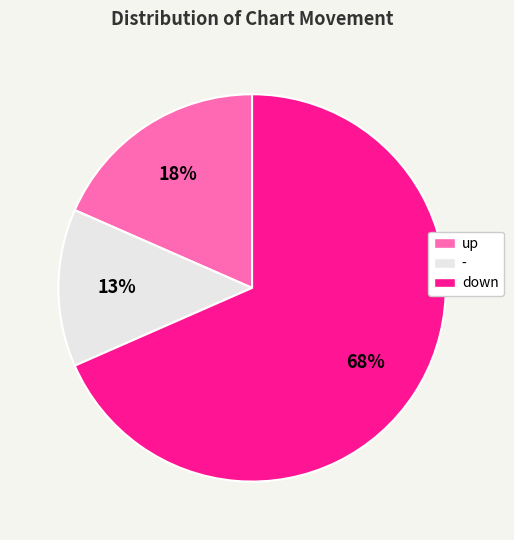

Do up and - together represent more than half of the pie?

No